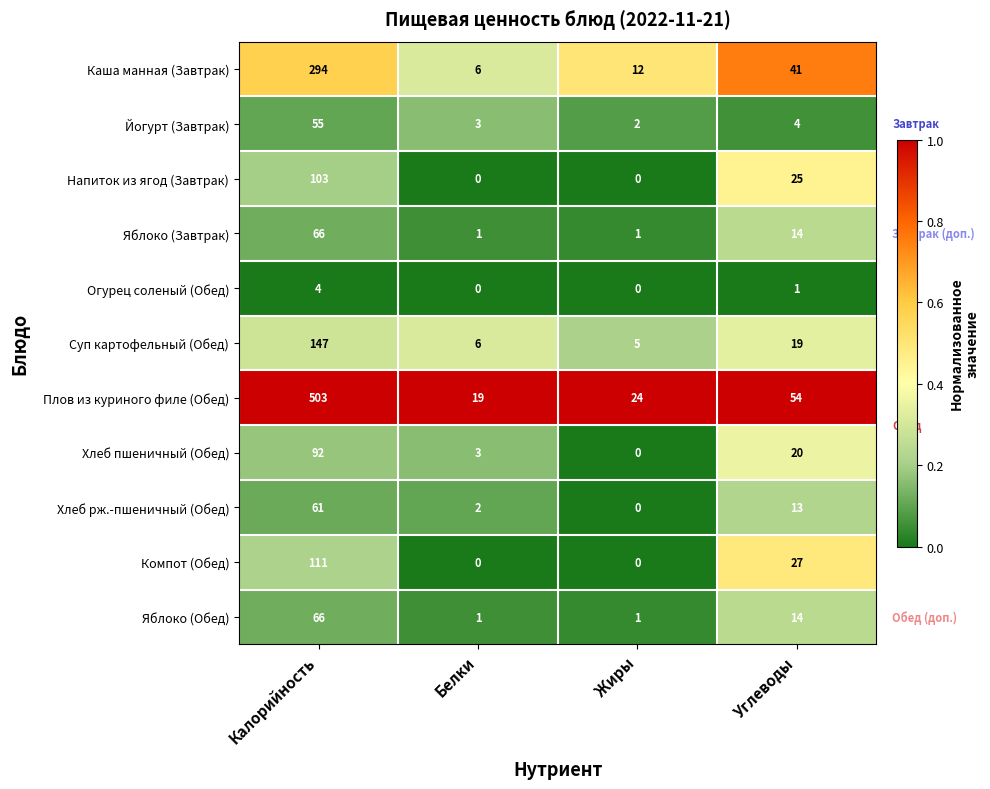

What value does the Огурец соленый (Обед) series have at Калорийность?

4